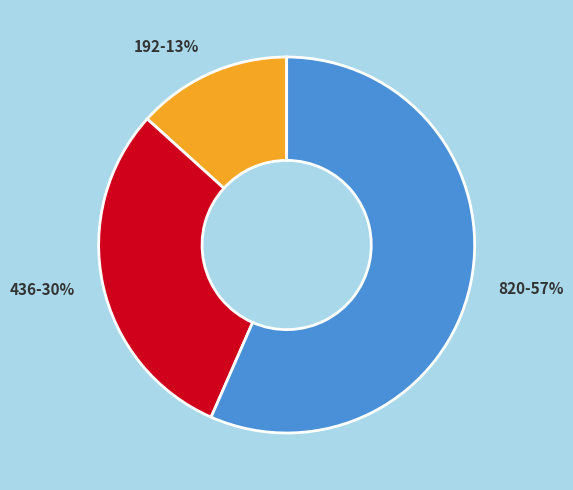

What is the ratio of the value at 436-30% to the value at 192-13%?

2.3